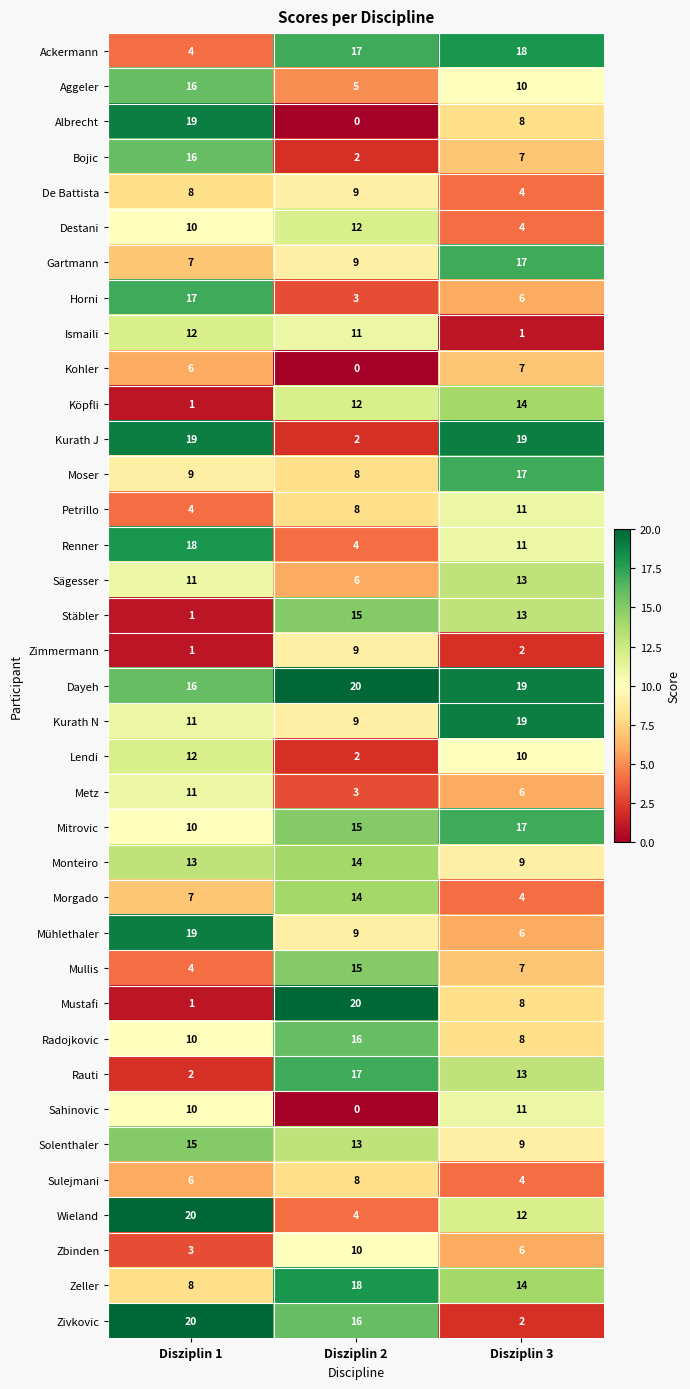

What is the sum of the Petrillo values at Disziplin 2 and Disziplin 1?

12